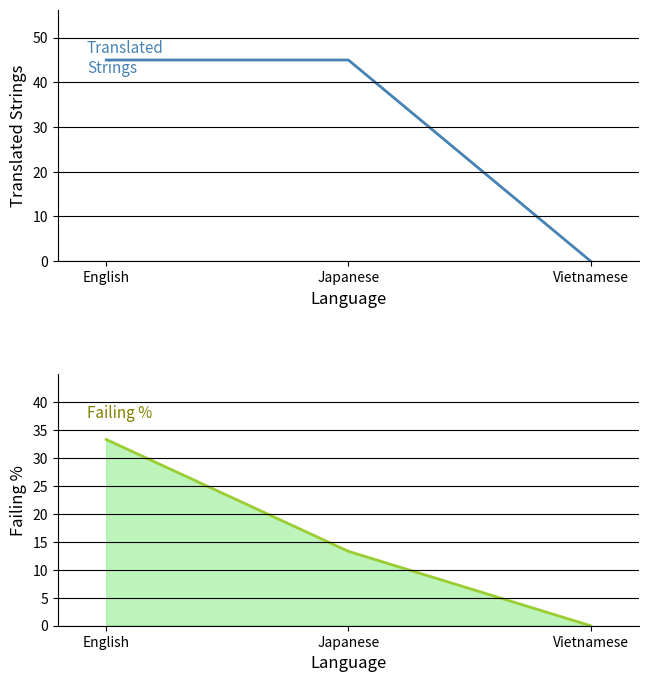

Reading right to left, list all the values displayed in this chart.

translated: Vietnamese=0.0	Japanese=45.0	English=45.0
failing_percent: Vietnamese=0.0	Japanese=13.3	English=33.3